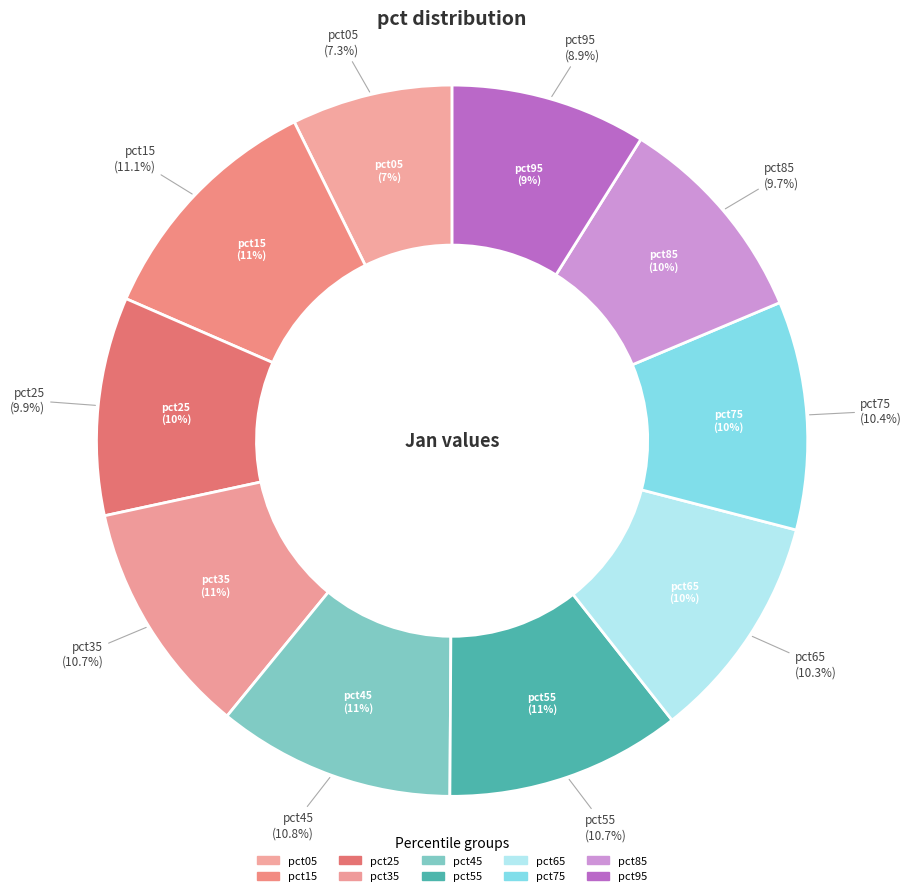

Is it true that pct75 is 10% of the pie?

True